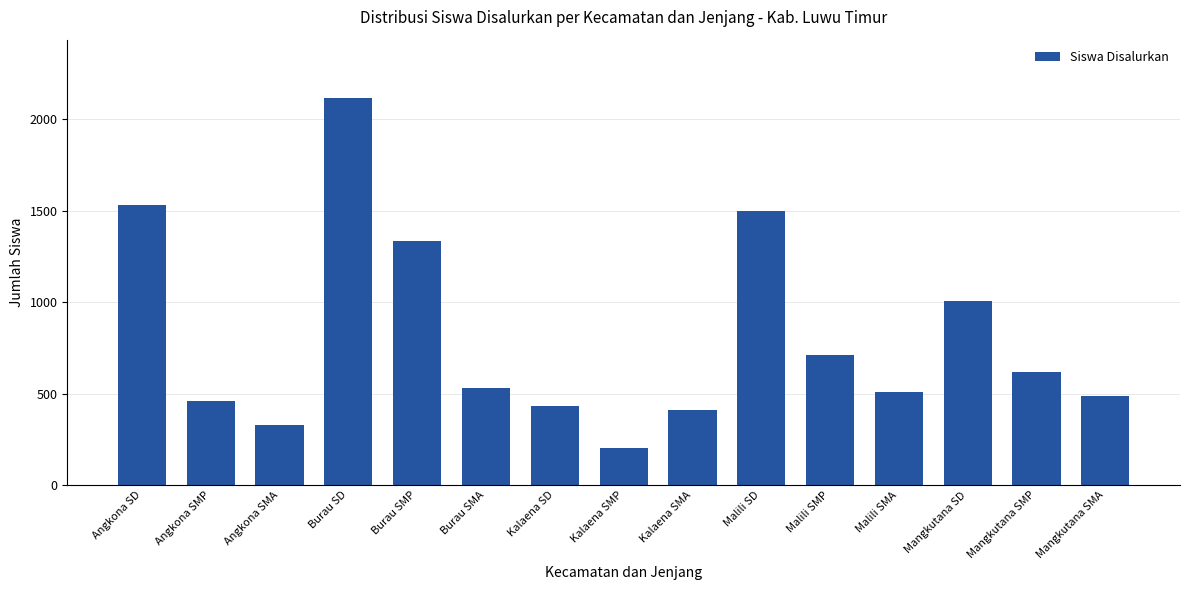

What is the maximum value shown in the chart?

2116